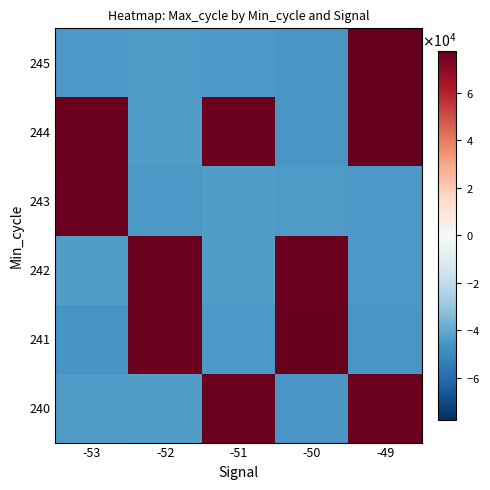

At which category is the sum across all series the highest?

-49